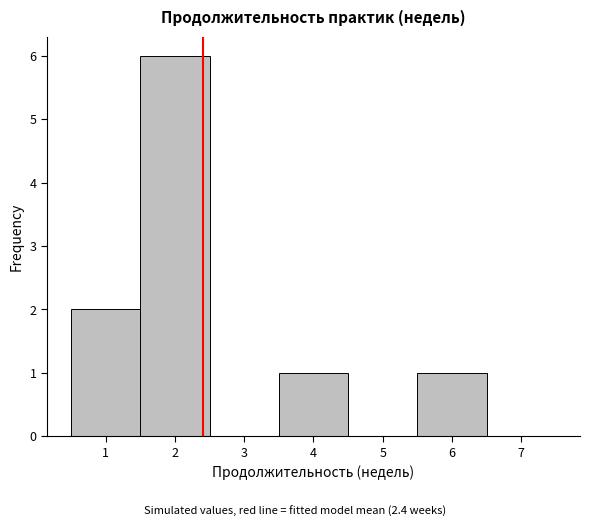

Reading left to right, transcribe this chart: for each bar, give the range it covers on the x-axis and its height. The values are not printed on the chart, so give them approximately, as read against the axis.

0.5 to 1.5: 2
1.5 to 2.5: 6
2.5 to 3.5: 0
3.5 to 4.5: 1
4.5 to 5.5: 0
5.5 to 6.5: 1
6.5 to 7.5: 0